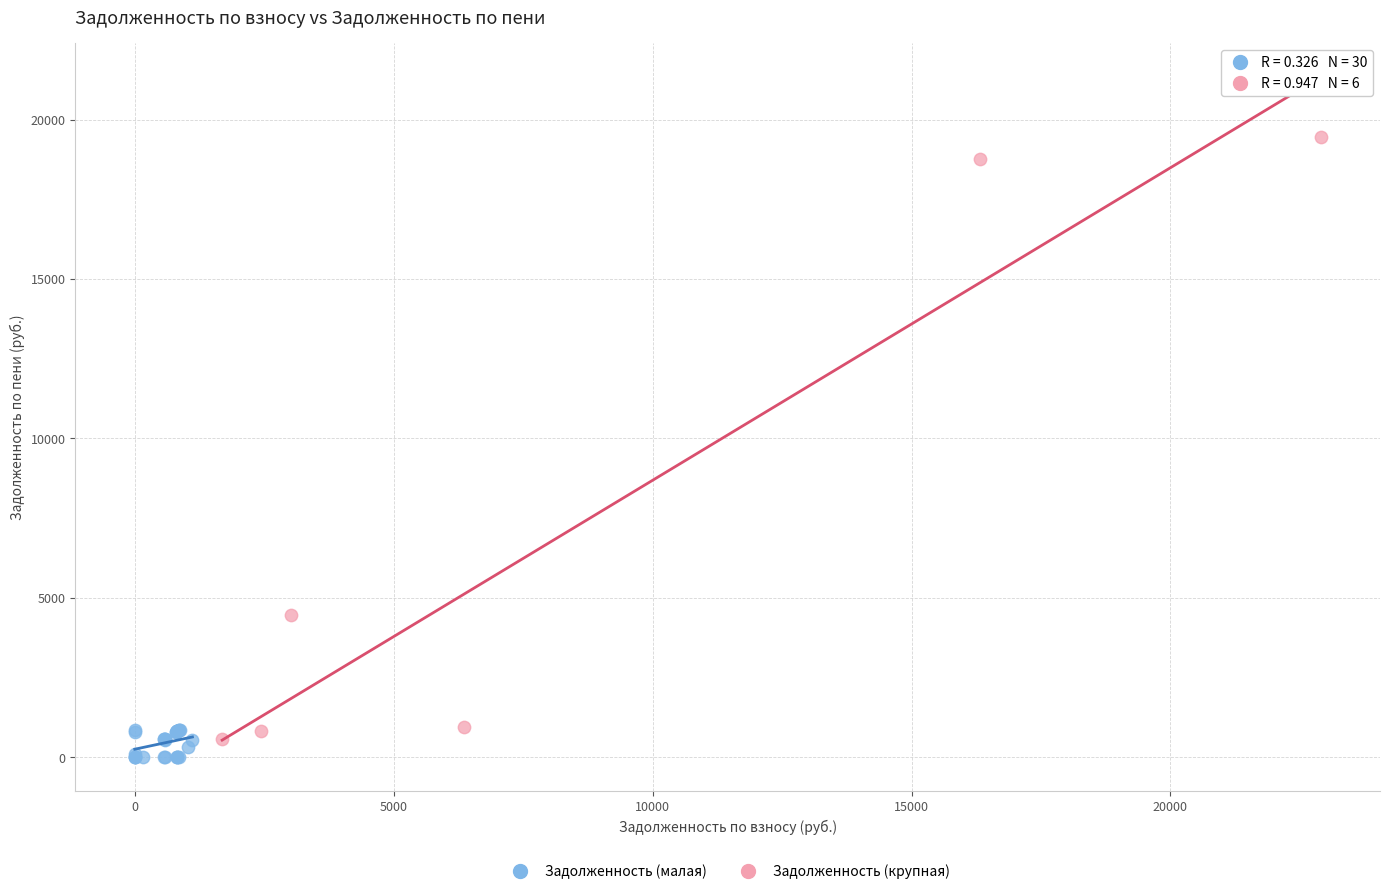

Which series has the widest spread of Y values?

Задолженность (крупная)